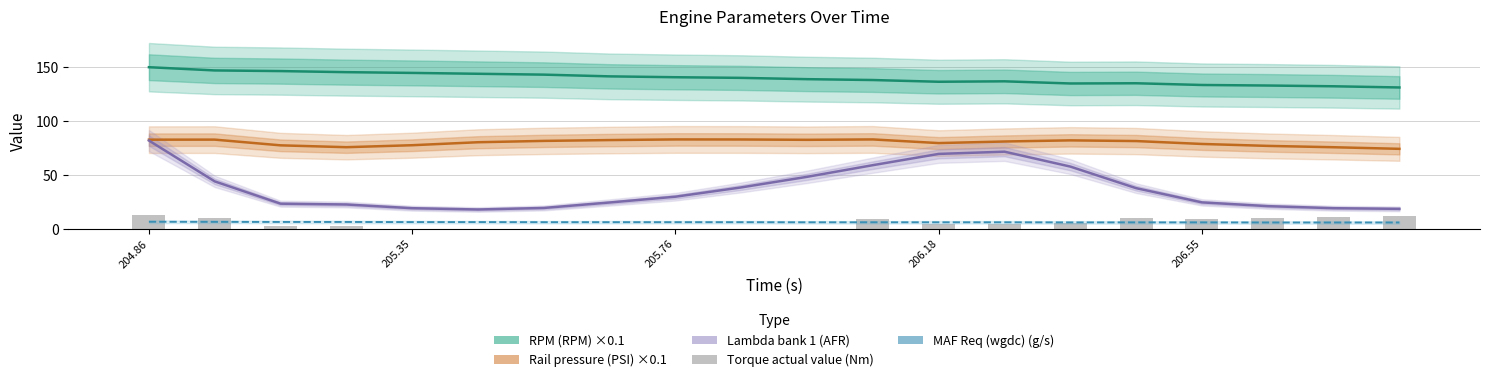

Where does the Torque actual value (Nm) series first go above 4?

204.86